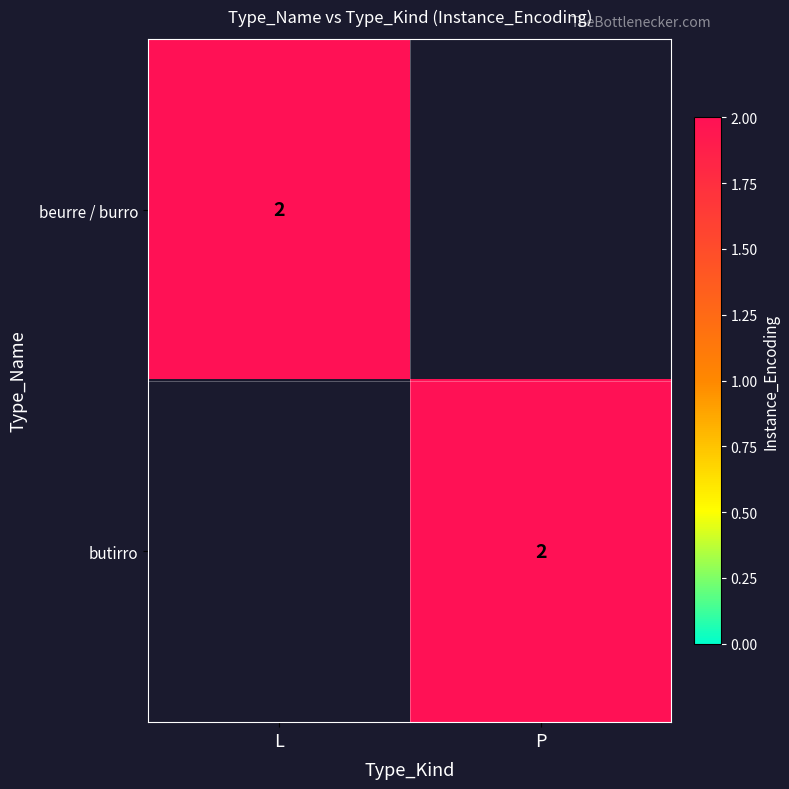

List the series in order of their peak value, lowest first.

L, P